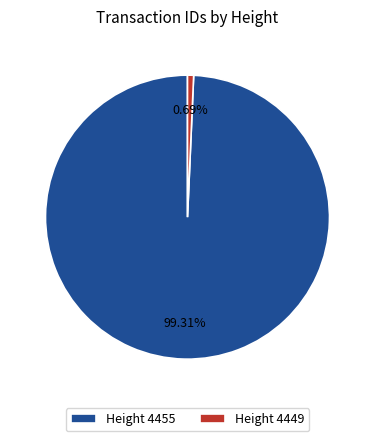

Which has a higher value, Height 4449 or Height 4455?

Height 4455